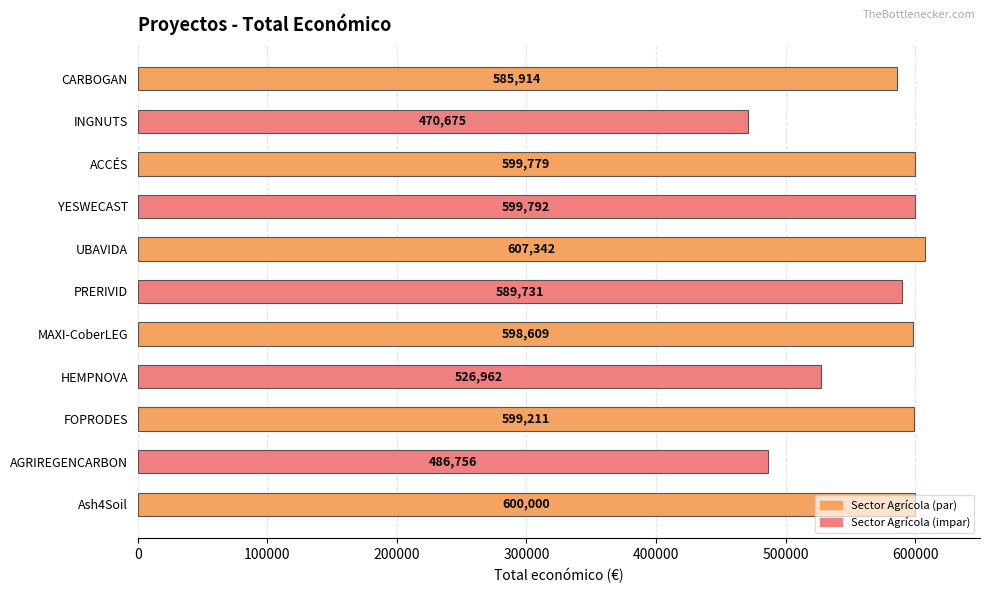

What is the sum of the values at HEMPNOVA and ACCÉS?

1126741